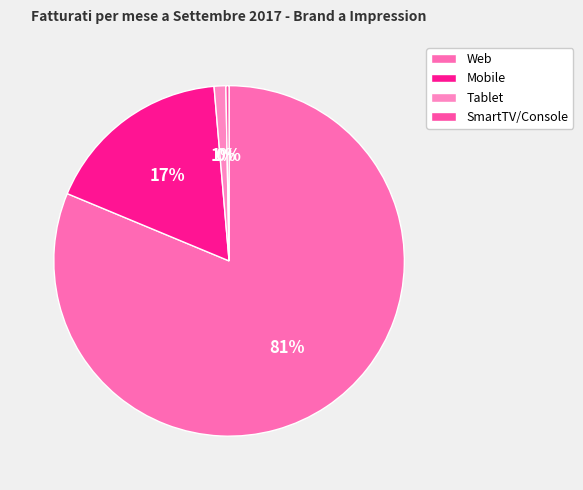

Which has a higher value, Web or Tablet?

Web